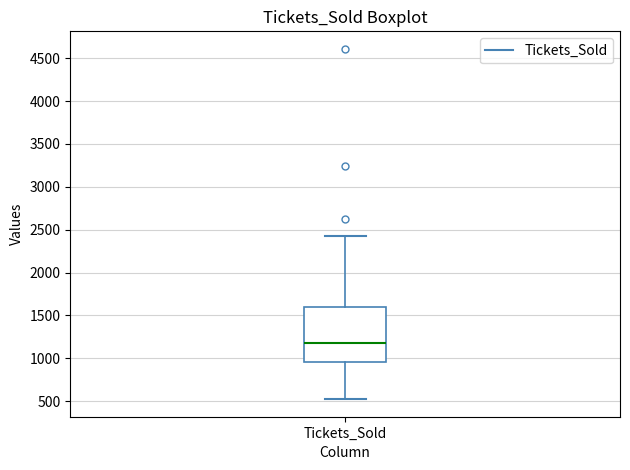

Where does the upper whisker of the box for Tickets_Sold end on the y-axis? The values are not printed on the chart, so give them approximately, as read against the axis.

2450